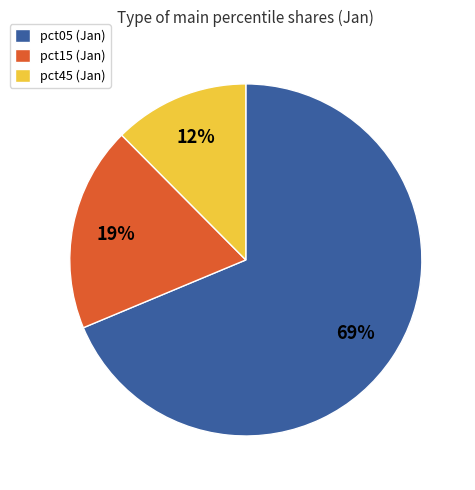

Between pct15 (Jan) and pct05 (Jan), which is larger?

pct05 (Jan)